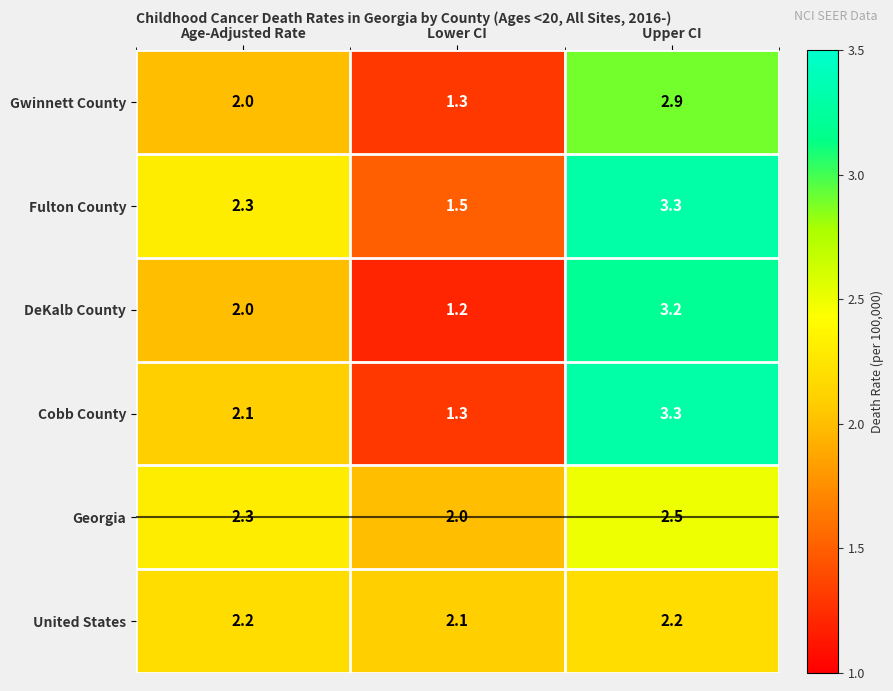

List the labels in order of Fulton County value, smallest first.

Lower CI, Age-Adjusted Rate, Upper CI